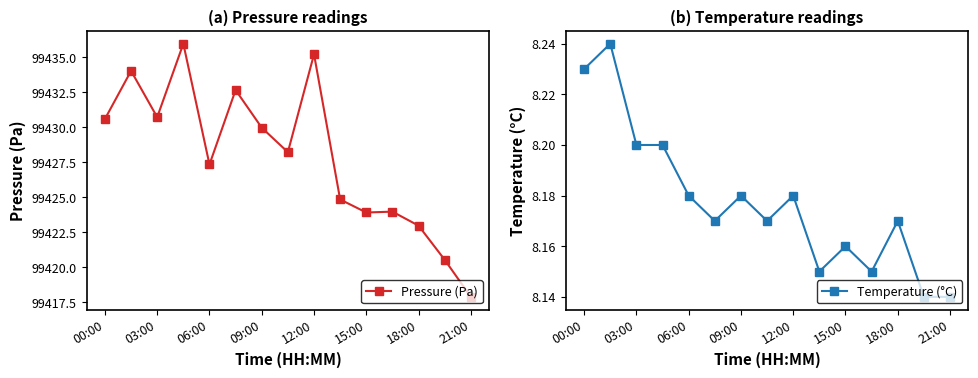

True or false: Pressure (Pa) has more than 0 points higher than both neighbors.

True